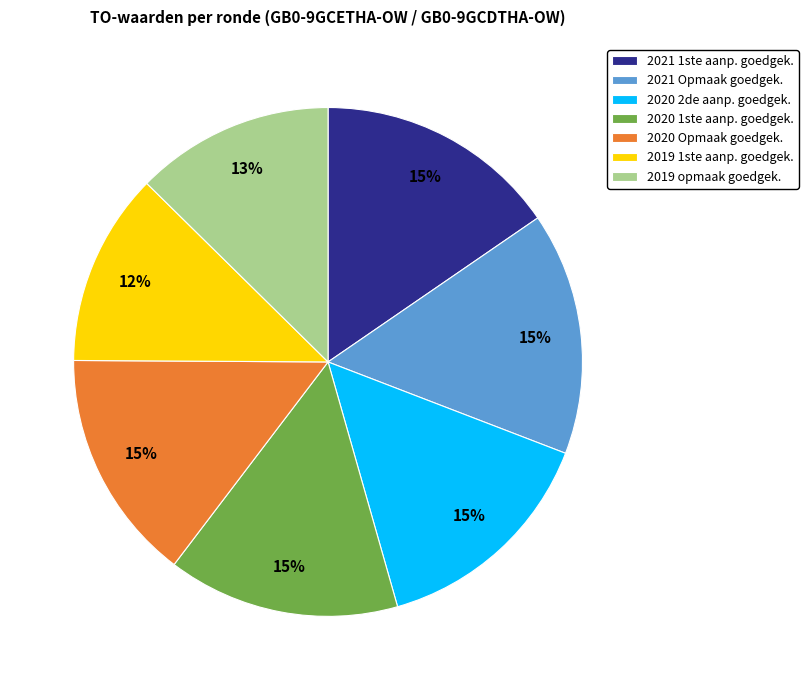

Does 2021 Opmaak goedgek. represent more than half of the total?

No